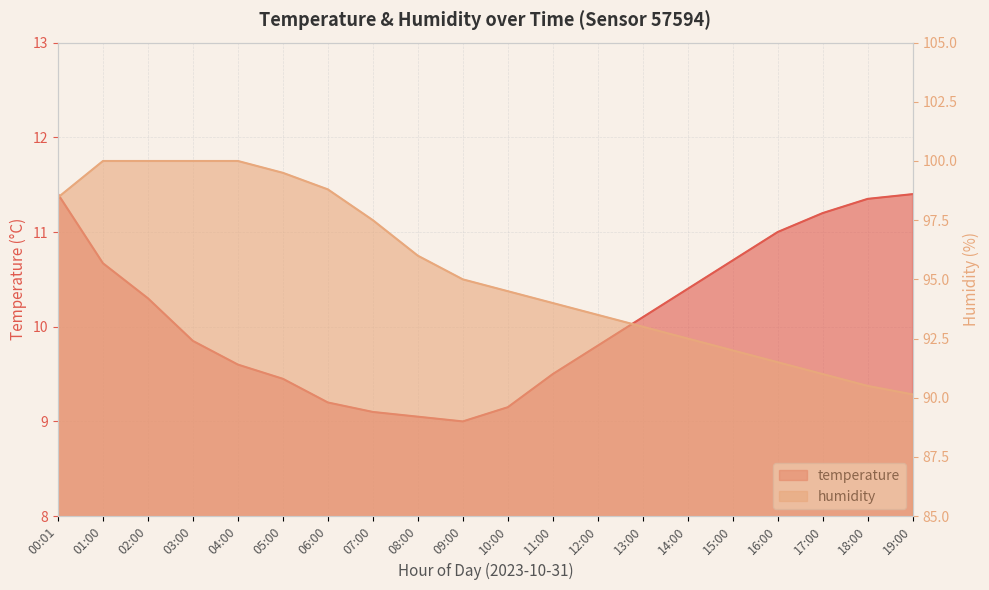

What is the difference between the maximum and minimum values in the temperature series?

2.4